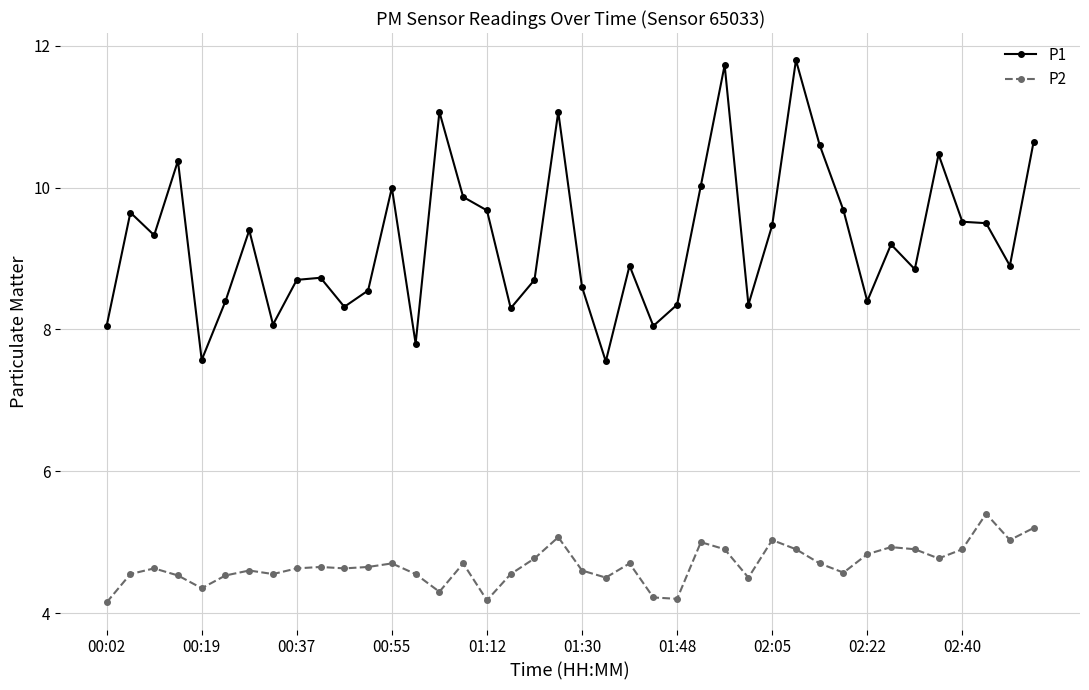

What is the maximum value for P2?

5.4